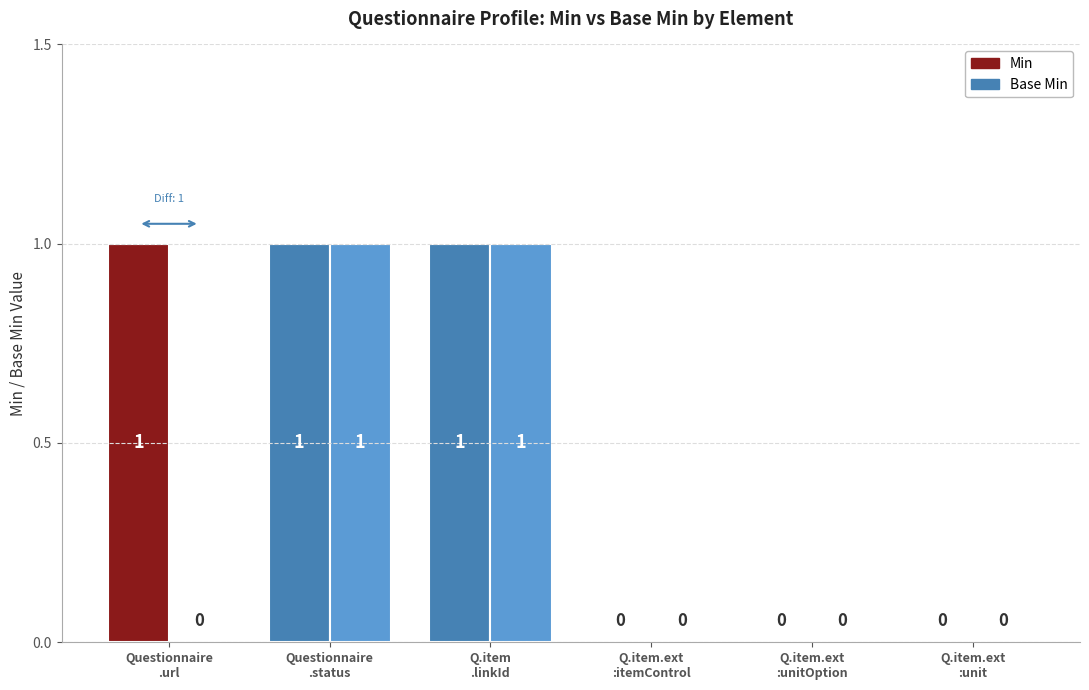

What is the difference between the maximum and minimum values in the Base Min series?

1